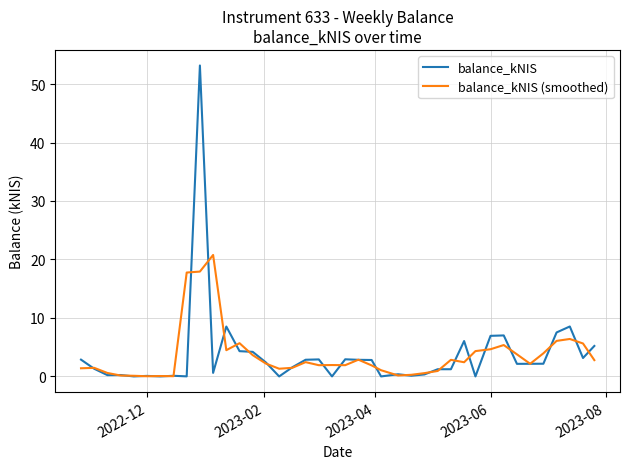

What is the greatest value displayed?

53.2